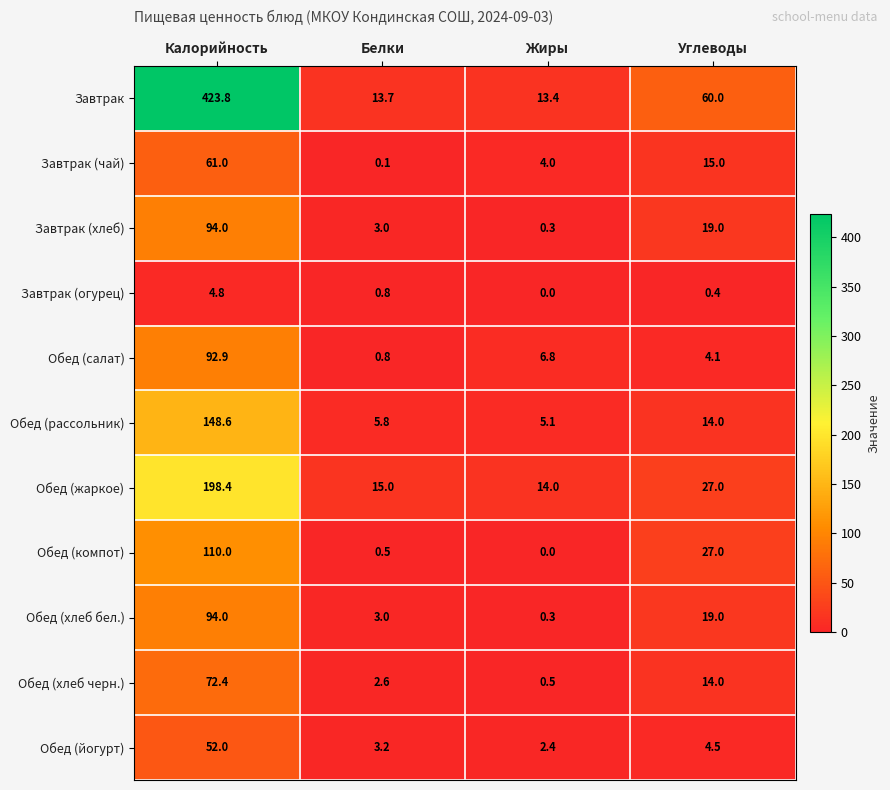

List the labels in order of Завтрак (огурец) value, largest first.

Калорийность, Белки, Углеводы, Жиры